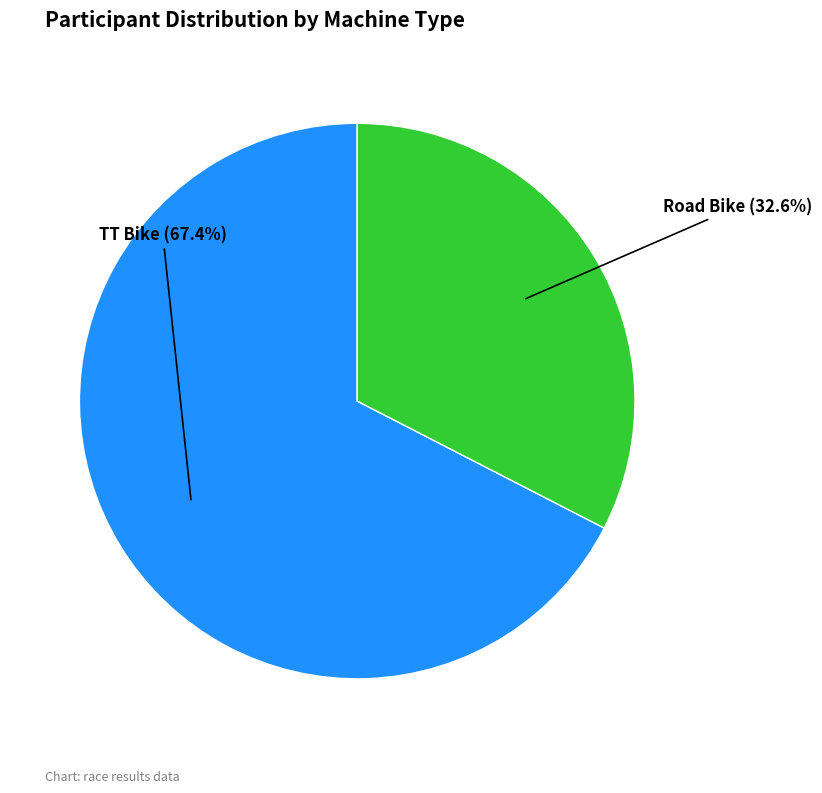

Does Road Bike represent more than half of the total?

No